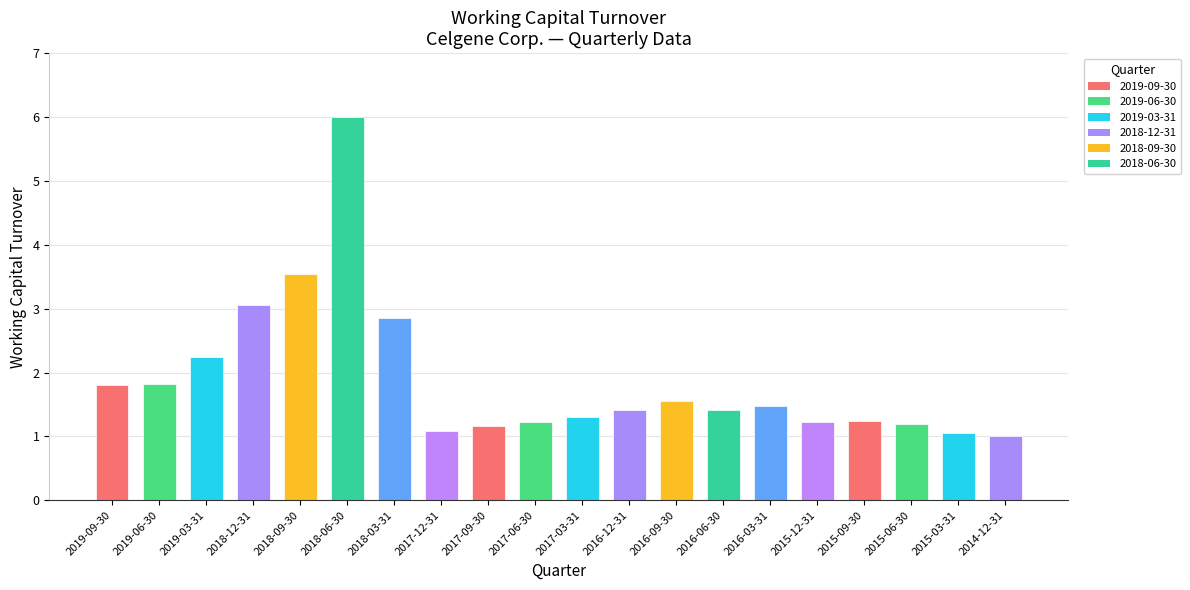

The value at 2015-12-31 is 0.7. True or false?

False